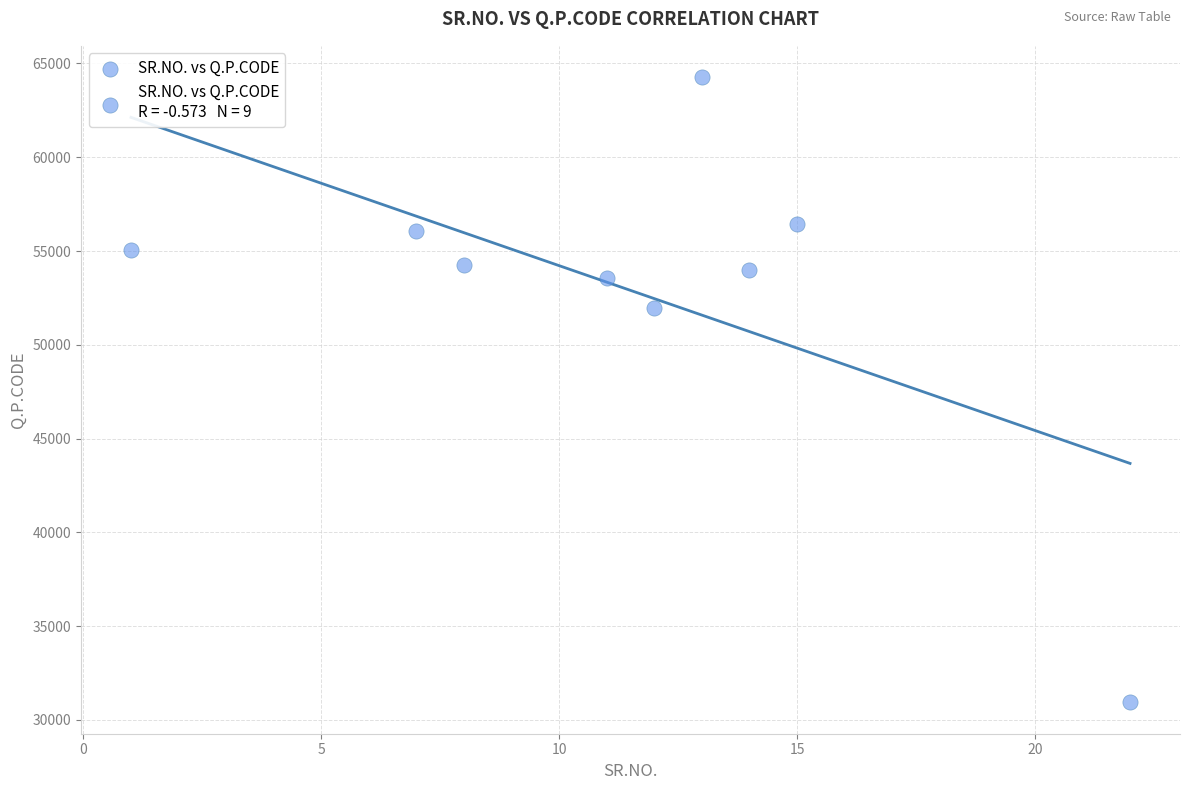

What Y value in the scatter plot is closest to 47603?

51938